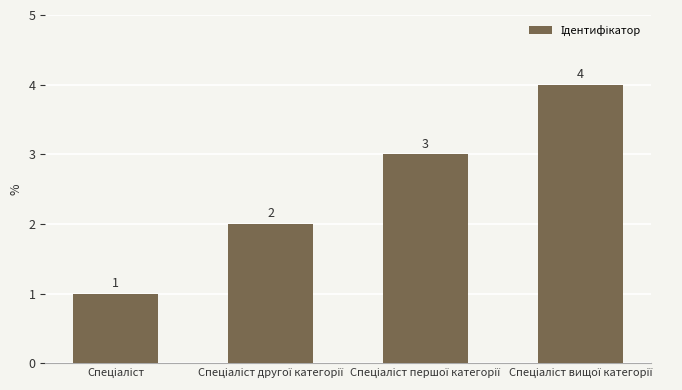

What is the maximum value shown in the chart?

4